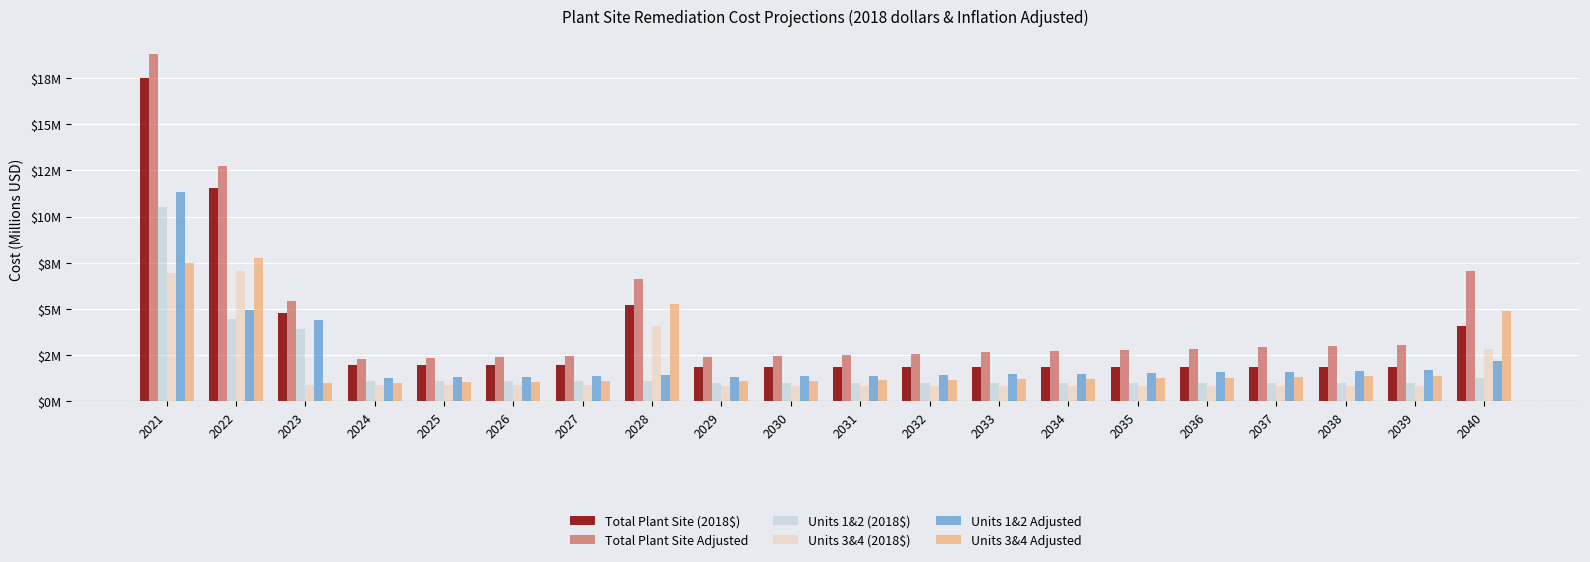

Does the chart contain stacked bars?

No